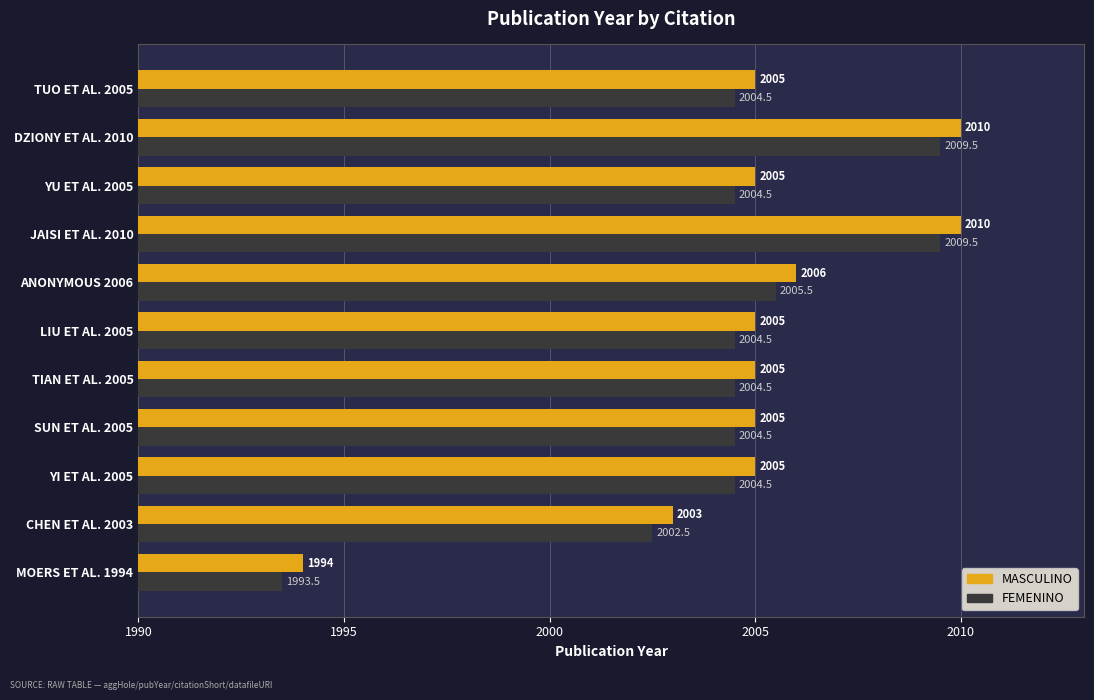

Count the number of data series in this chart.

2